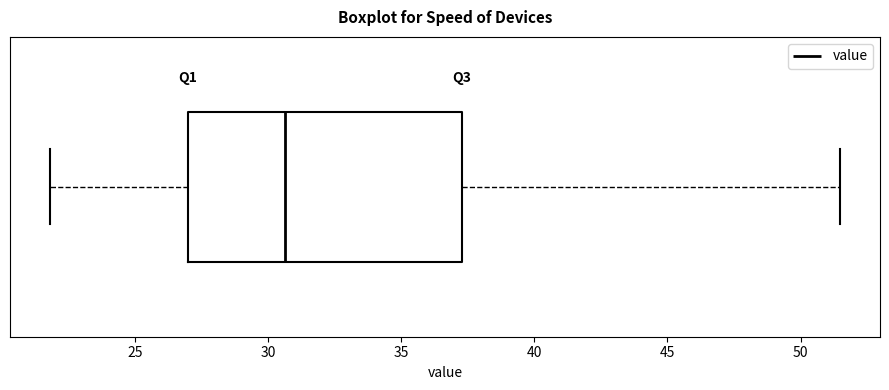

Read this box plot against the x-axis: the position of the median line, the range covered by the box, and the ends of both whiskers. The values are not printed on the chart, so give them approximately, as read against the axis.

median 30.5, box 27.0 to 37.5, whiskers 22.0 to 51.5